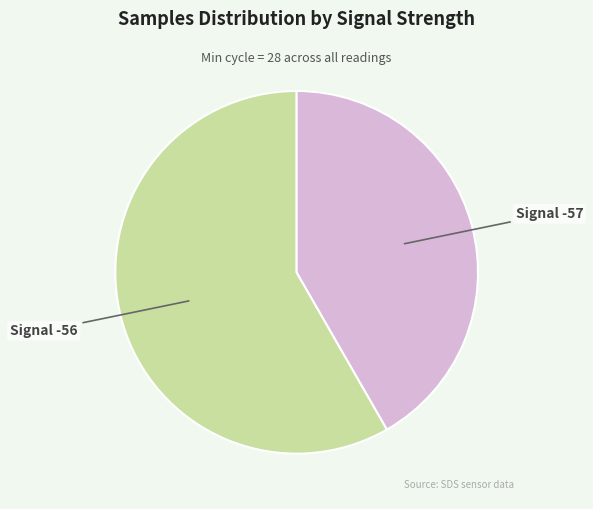

What is the smallest slice in the pie chart?

Signal -57